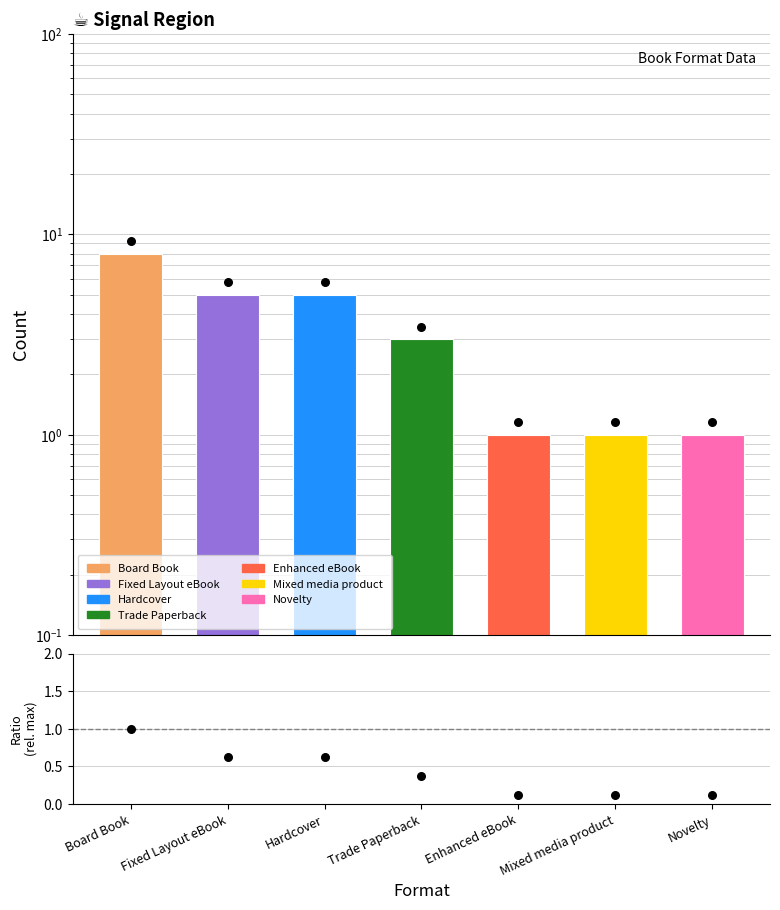

At which category is the sum across all series the highest?

Board Book